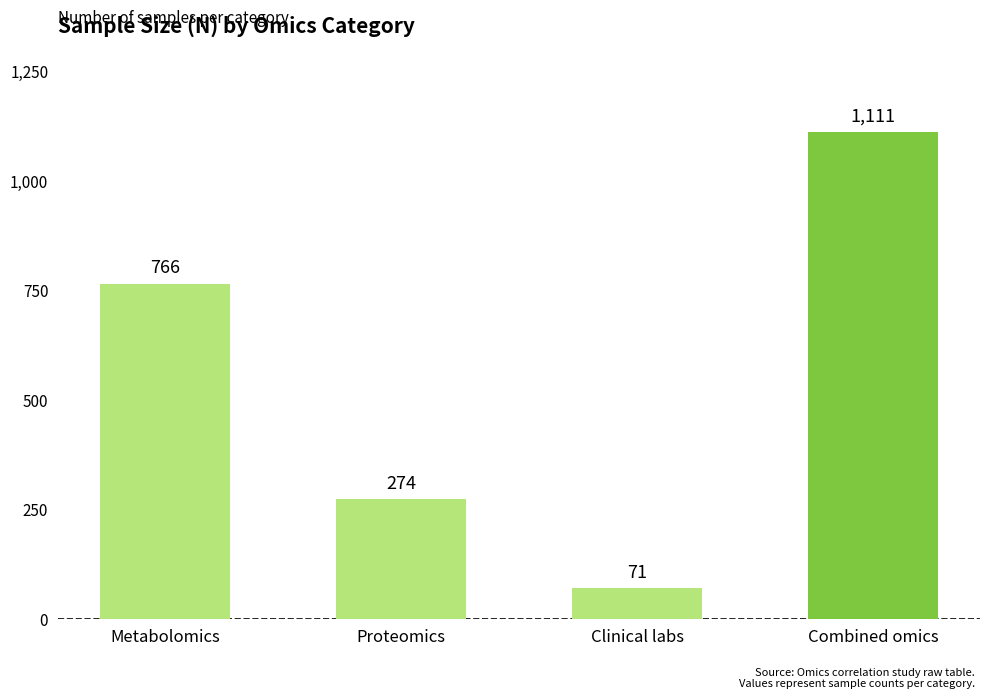

Reading left to right, list all the values displayed in this chart.

766	274	71	1111